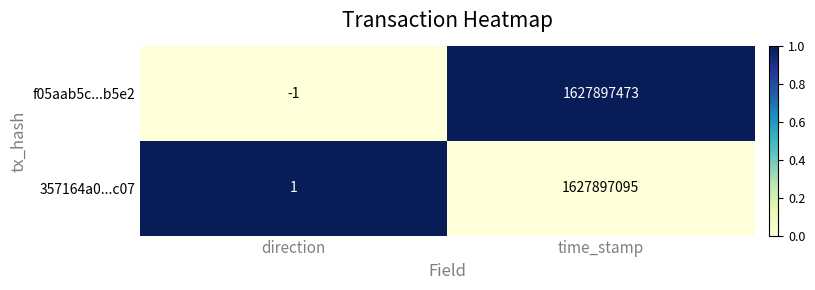

At direction, list the series in order from largest to smallest.

357164a0...c07, f05aab5c...b5e2